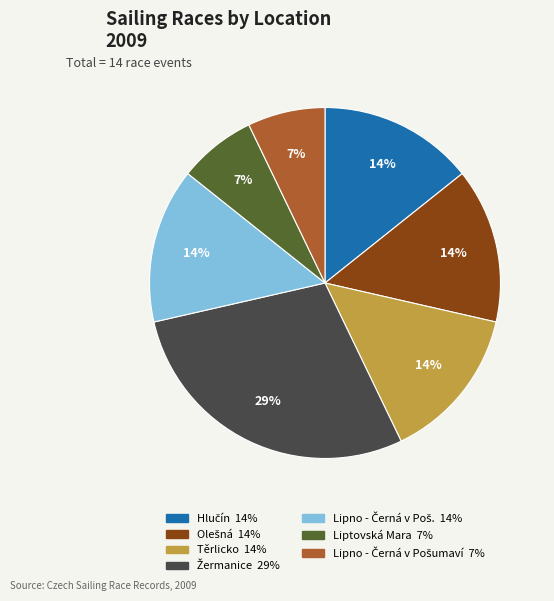

How many slices are in this pie chart?

7